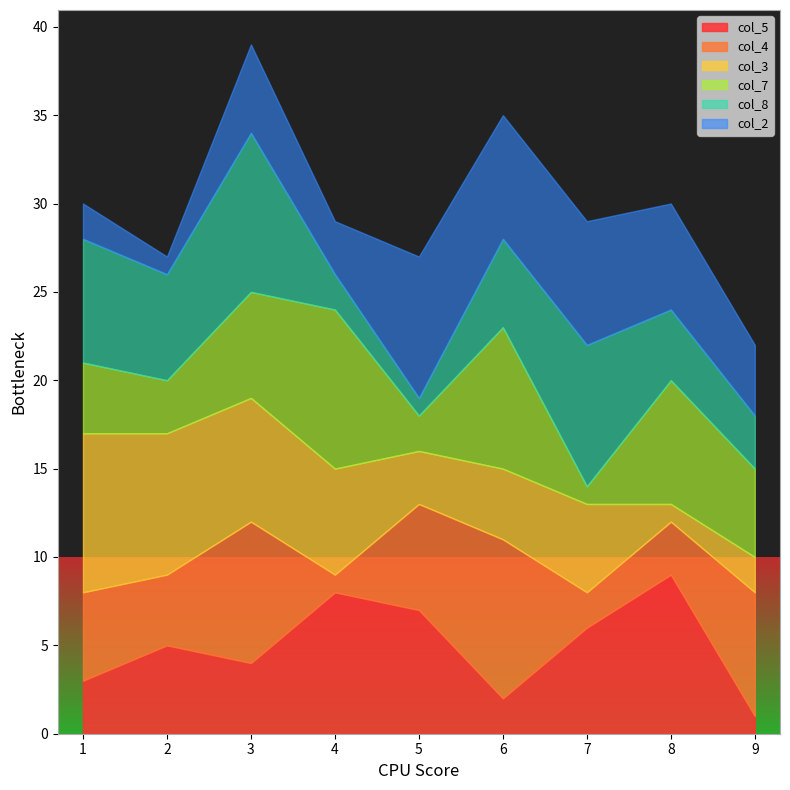

Which has a higher value, 7 or 6?

7